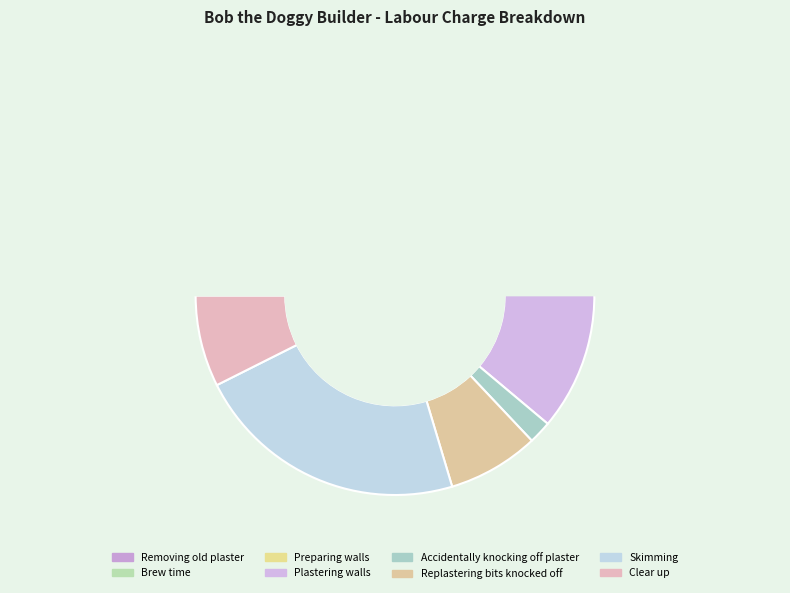

Is there any slice that represents more than half of the pie?

No